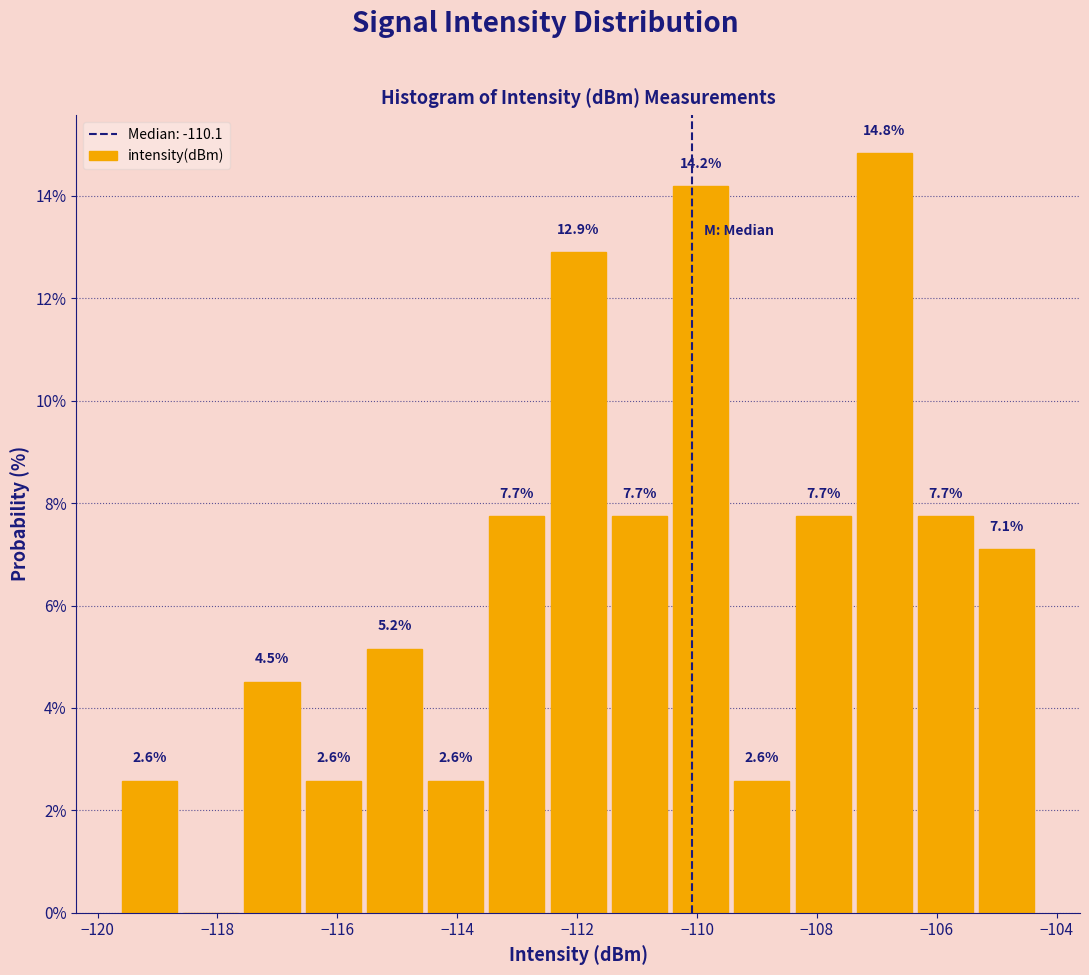

Which range on the x-axis has the tallest bar?

-107.4 to -106.4